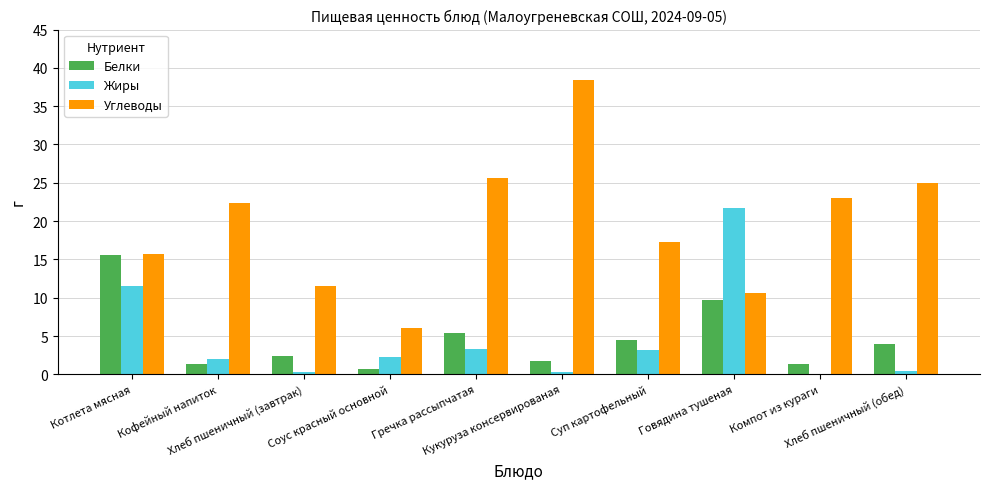

What is the average value of the Белки series?

4.7